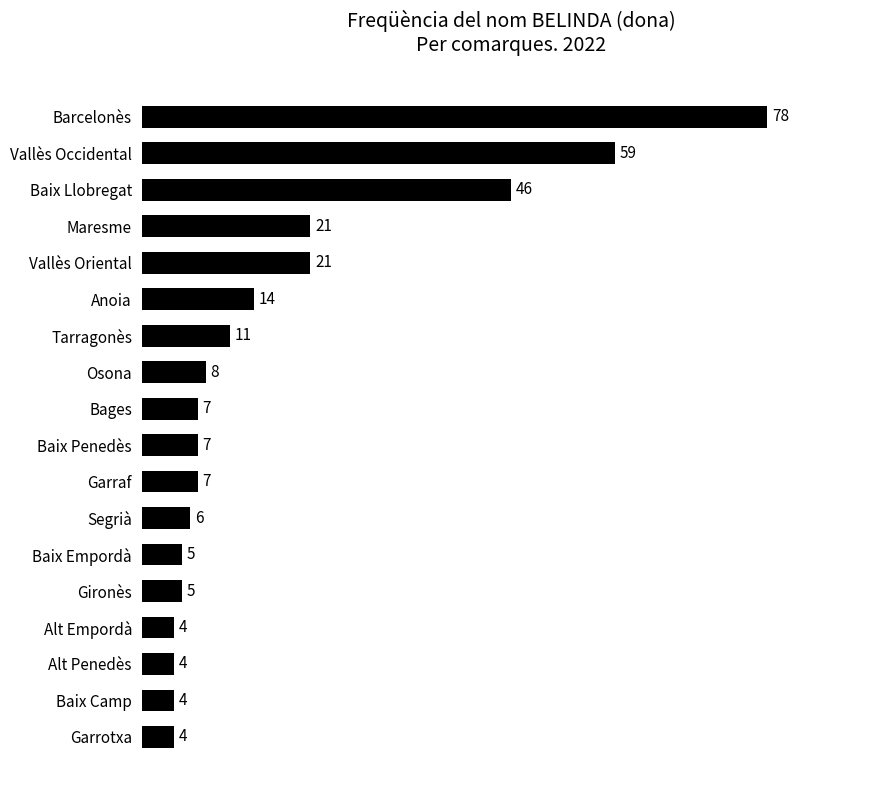

What is the change in value from Anoia to Vallès Oriental?

+7